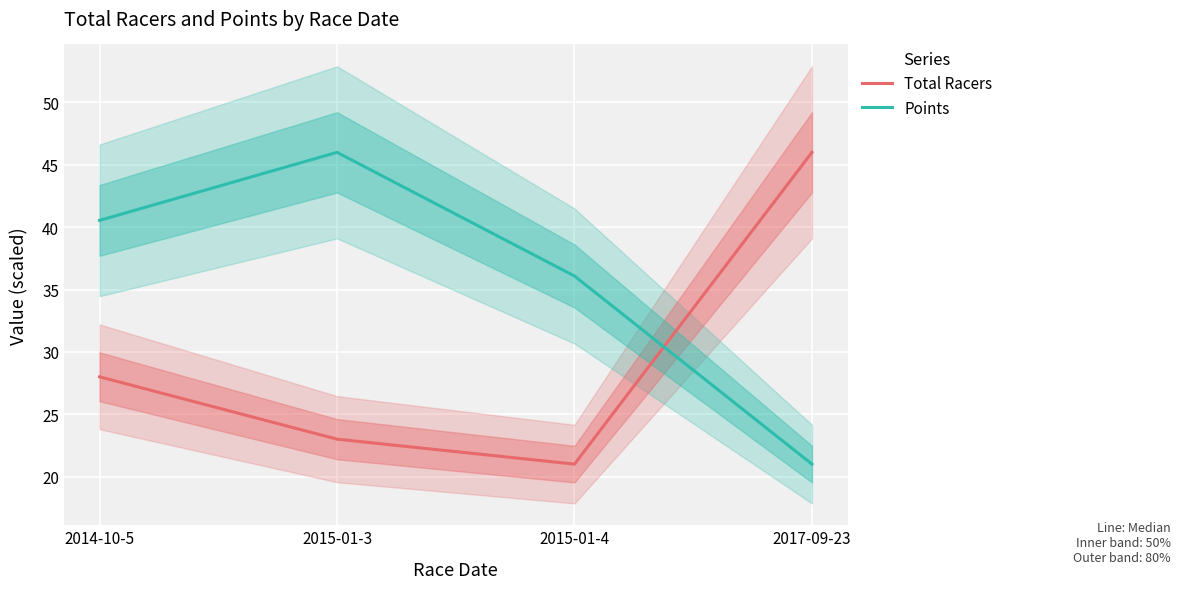

What is the value of the Total Racers point at the 4th from the left?

46.0